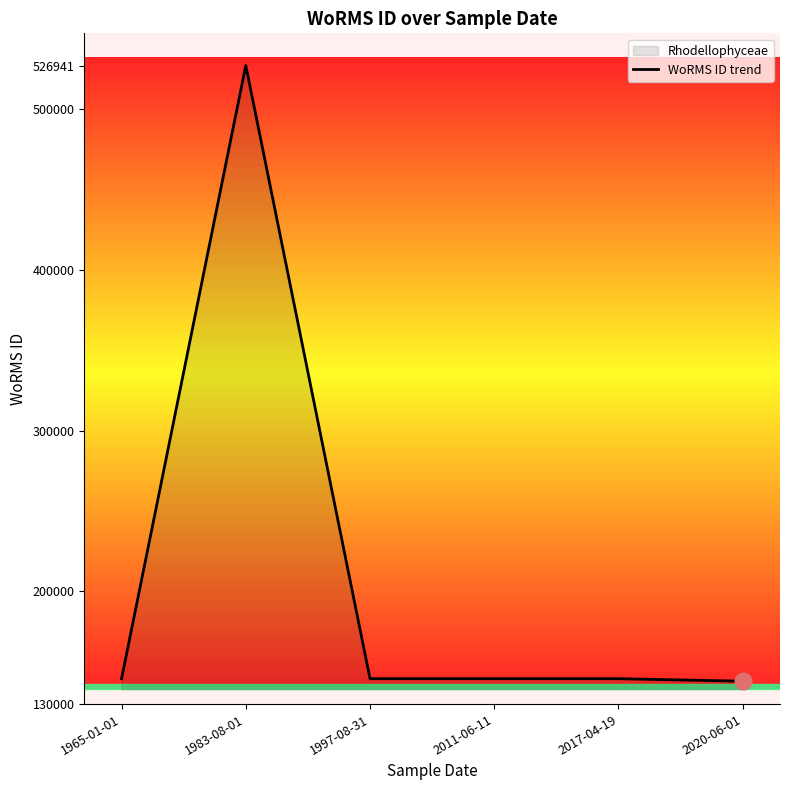

What is the label of the 2nd point from the right?

2017-04-19